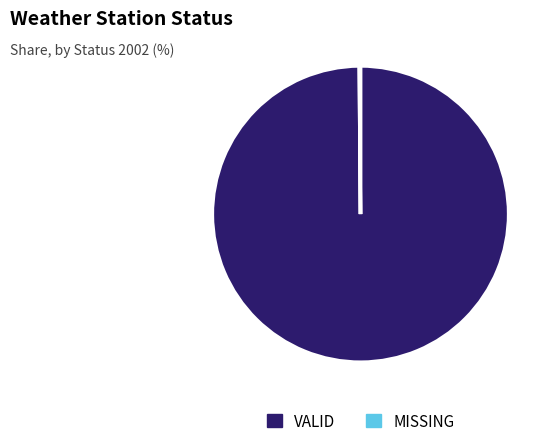

Does any single category account for the majority?

Yes